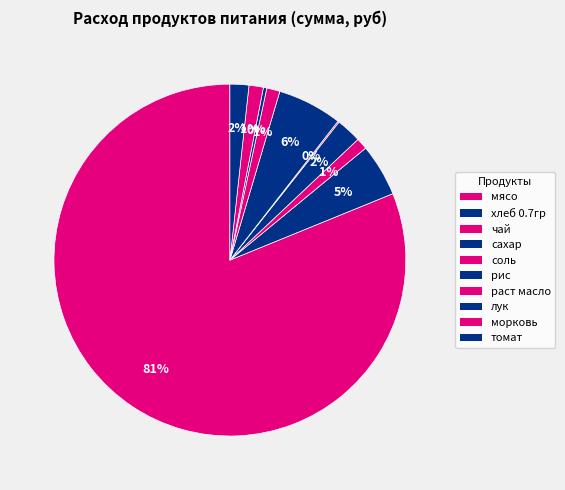

Is it true that морковь is 1% of the pie?

True